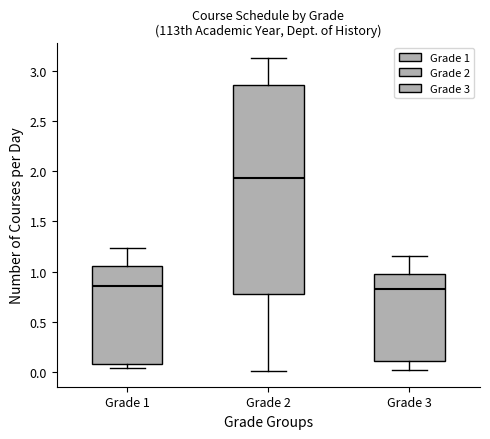

Reading left to right, read every box against the y-axis: the position of its median line, the range the box covers, and the ends of its whiskers. The values are not printed on the chart, so give them approximately, as read against the axis.

Grade 1: median 0.85, box 0.10 to 1.05, whiskers 0.05 to 1.25
Grade 2: median 1.95, box 0.80 to 2.85, whiskers 0.00 to 3.10
Grade 3: median 0.85, box 0.10 to 1.00, whiskers 0.00 to 1.15